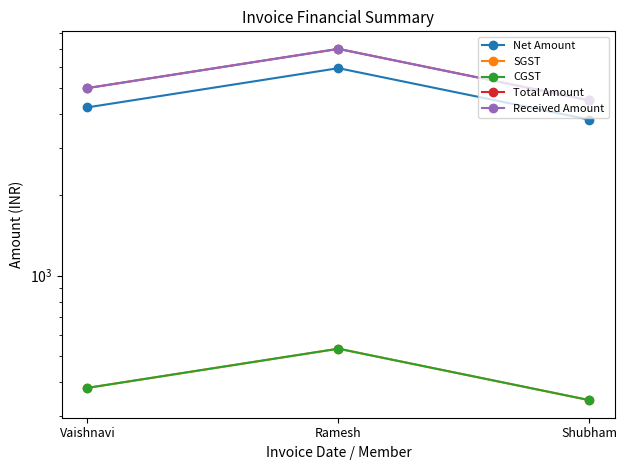

Which category has the highest value across all series?

Ramesh